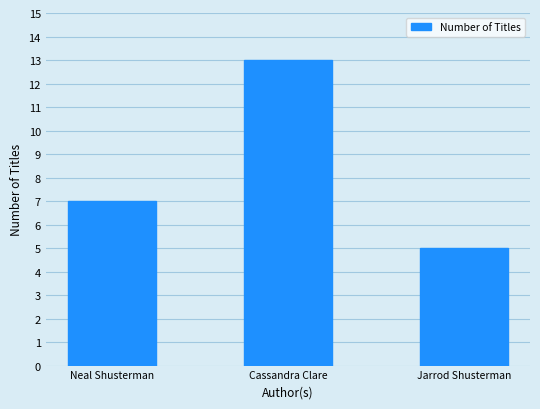

What is the minimum value shown in the chart?

5